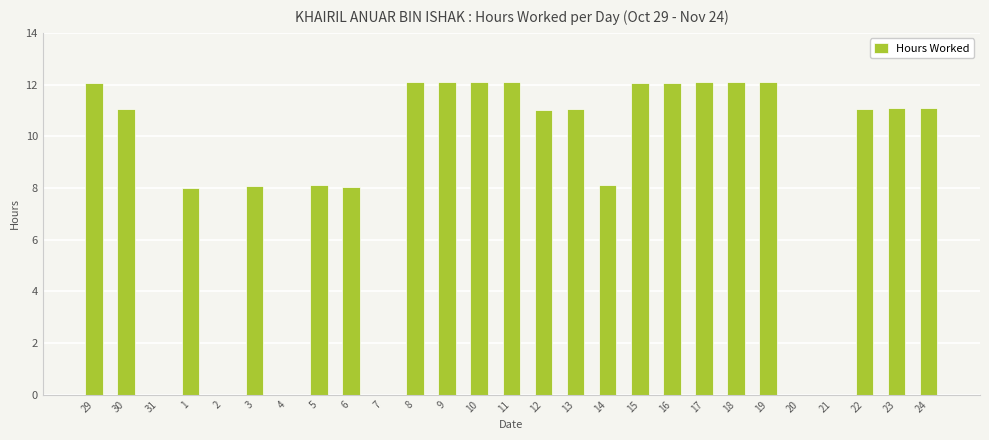

Count the number of data series in this chart.

1